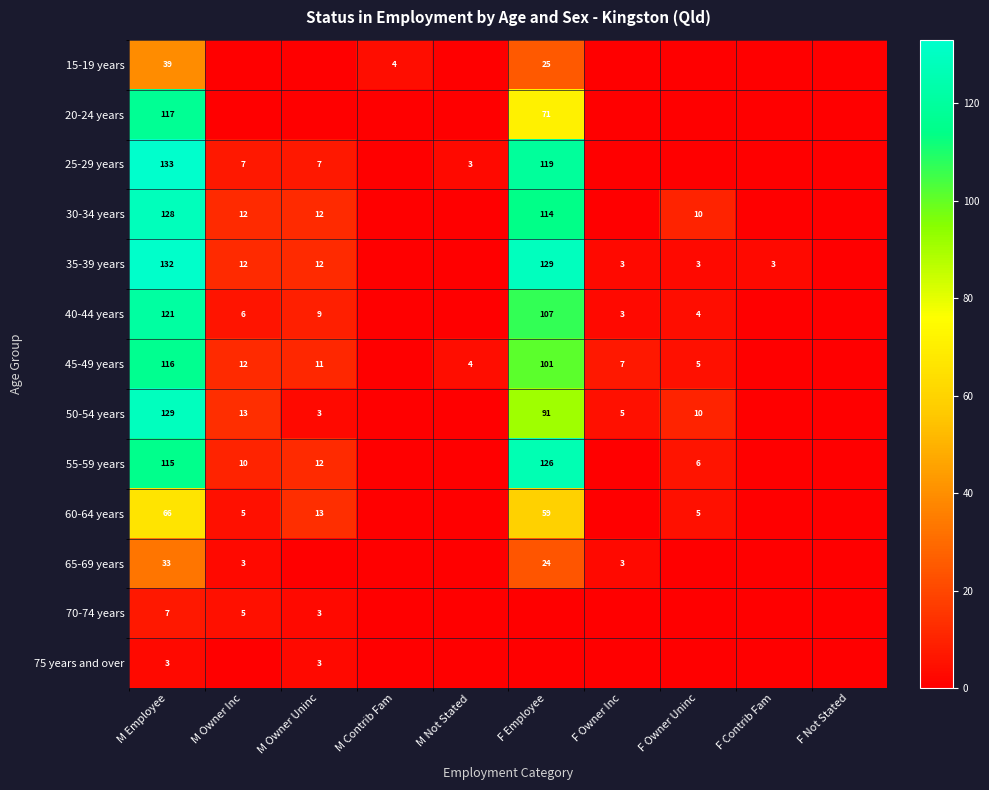

What is the sum of the 25-29 years values at F Employee and M Employee?

252